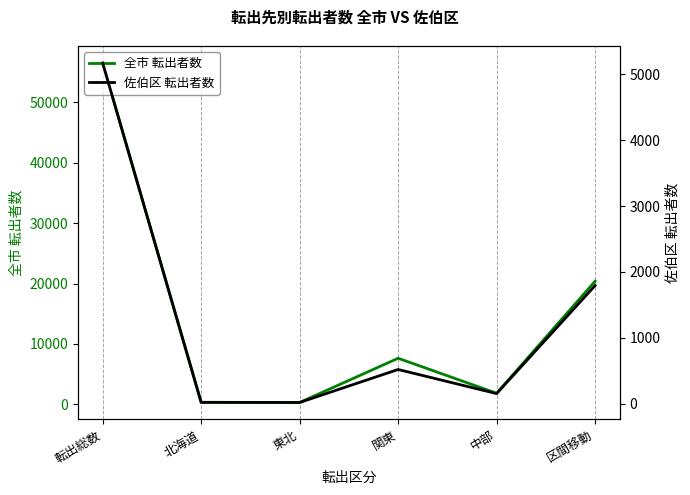

What is the sum of all 佐伯区 転出者数 values?

7682